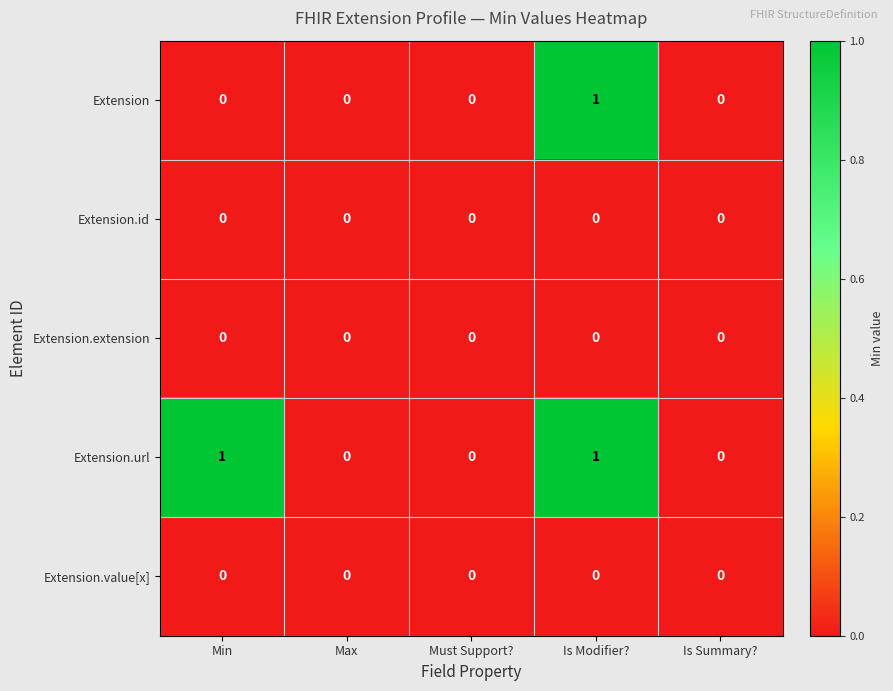

Which series changed the most between Min and Is Modifier??

Extension